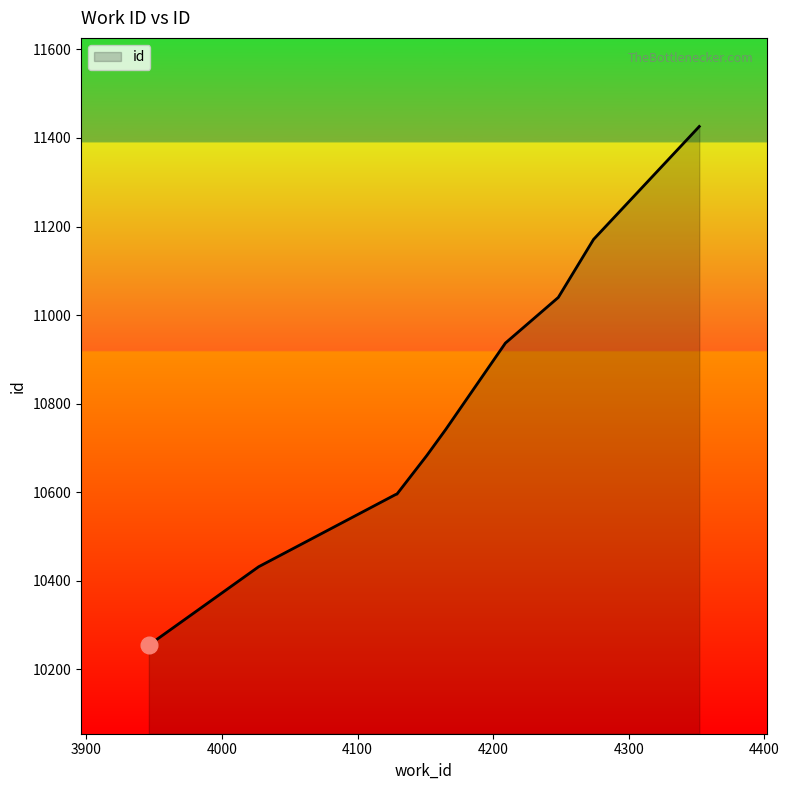

How many values are below 10742?

5